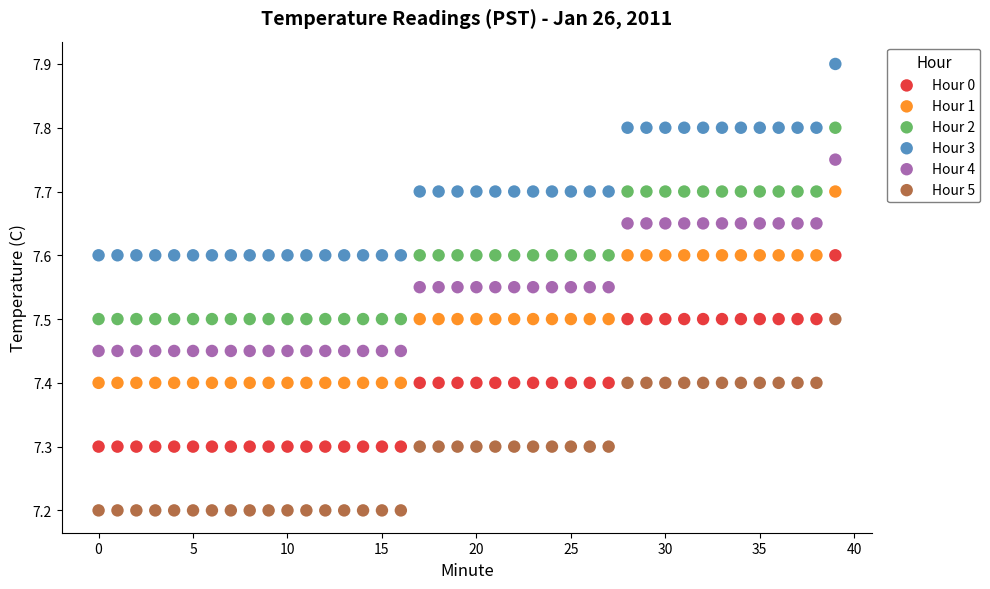

Which series contains the lowest Y value?

Hour 5